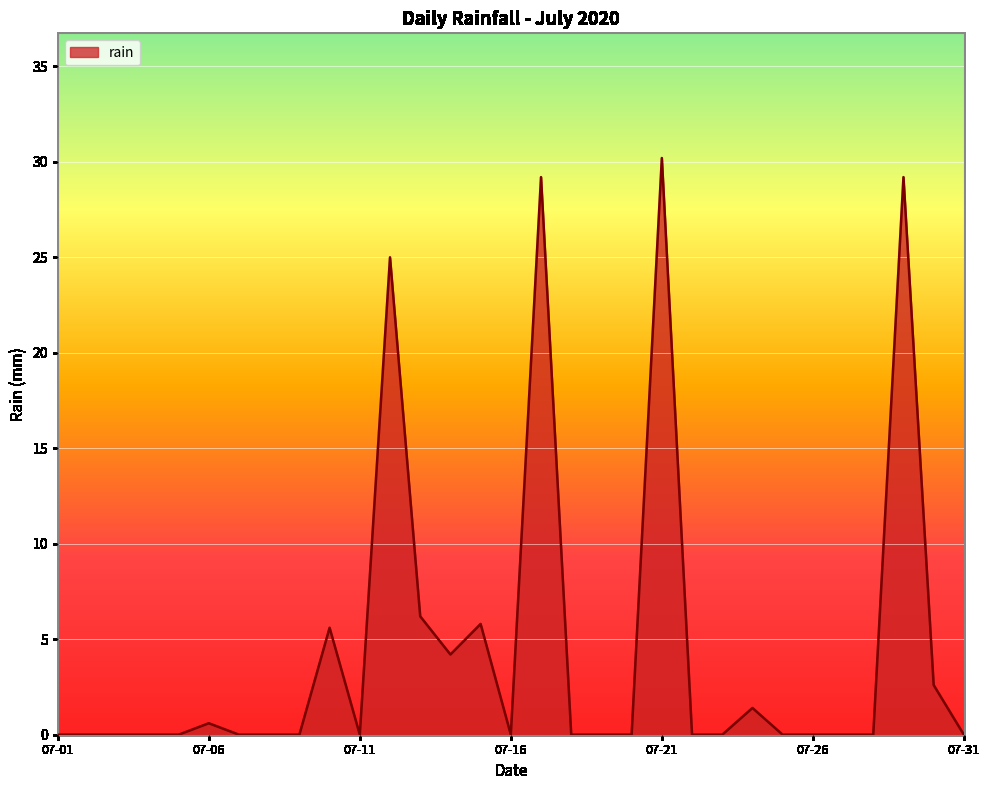

What is the maximum value shown in the chart?

30.2